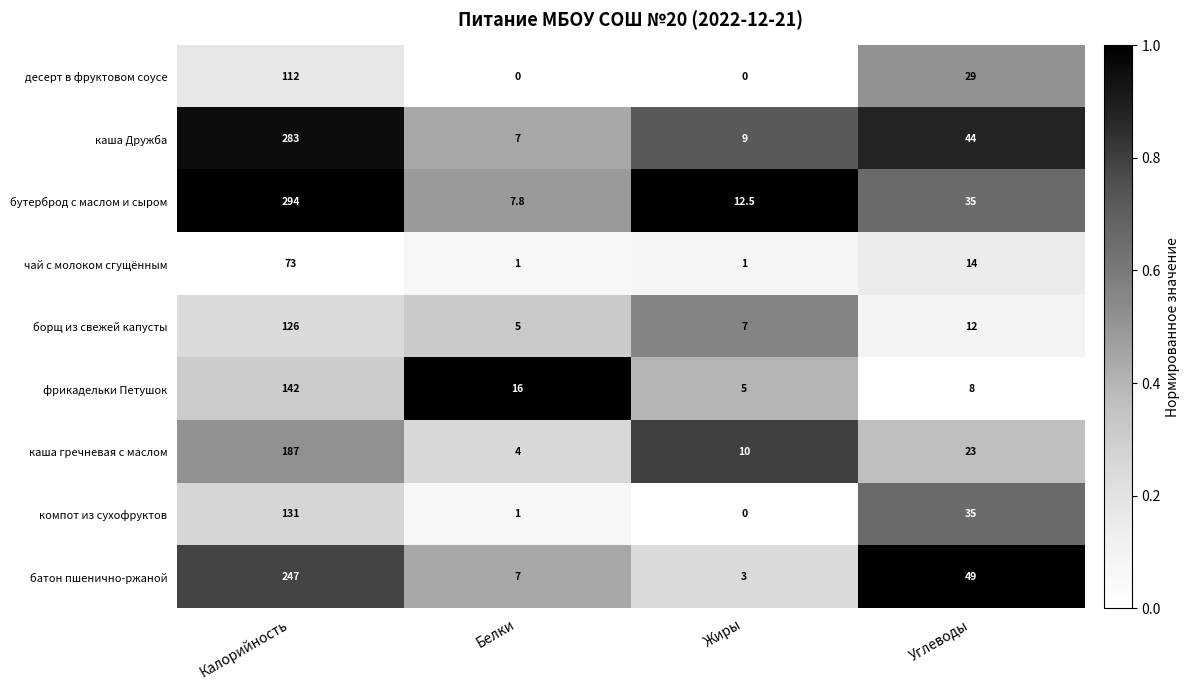

Is the value of фрикадельки Петушок at Жиры greater than the value of борщ из свежей капусты at Жиры?

No